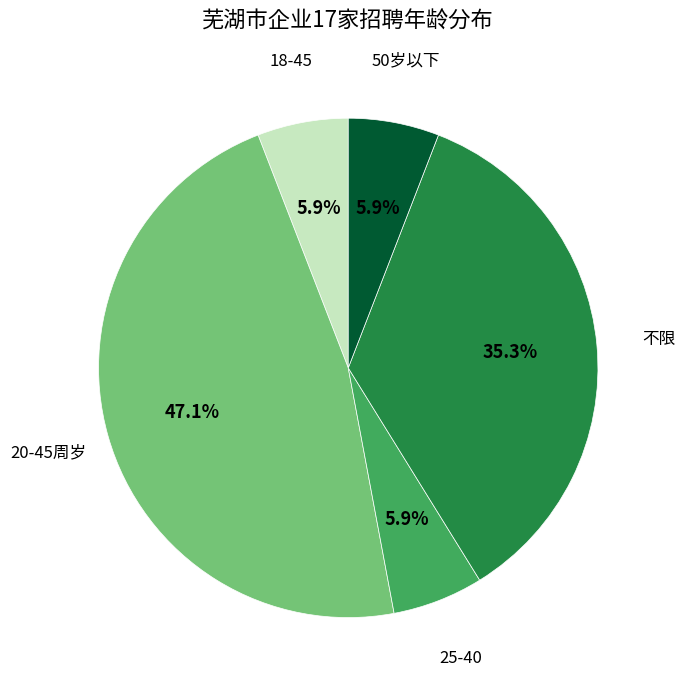

To the nearest percent, what is the average slice percentage?

20%